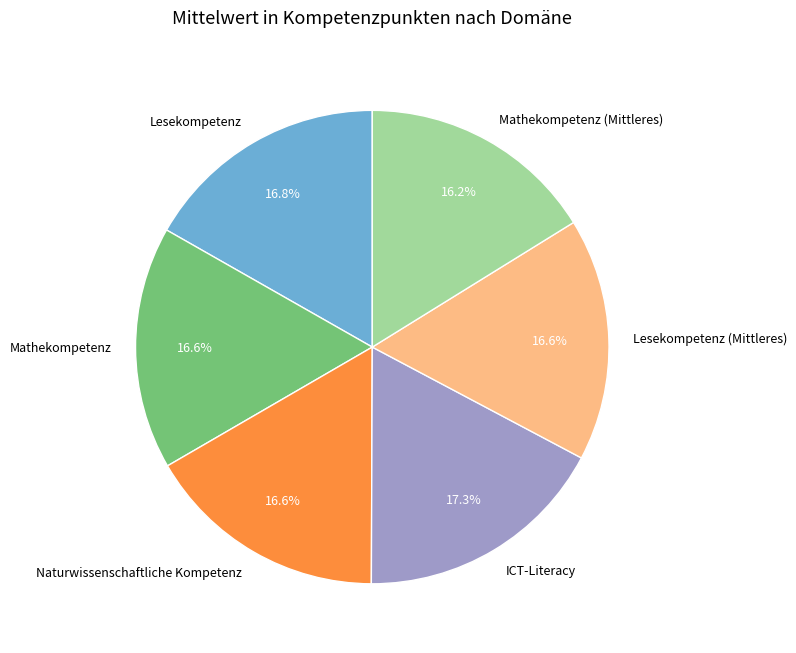

What percentage is the Lesekompetenz slice, to the nearest percent?

17%